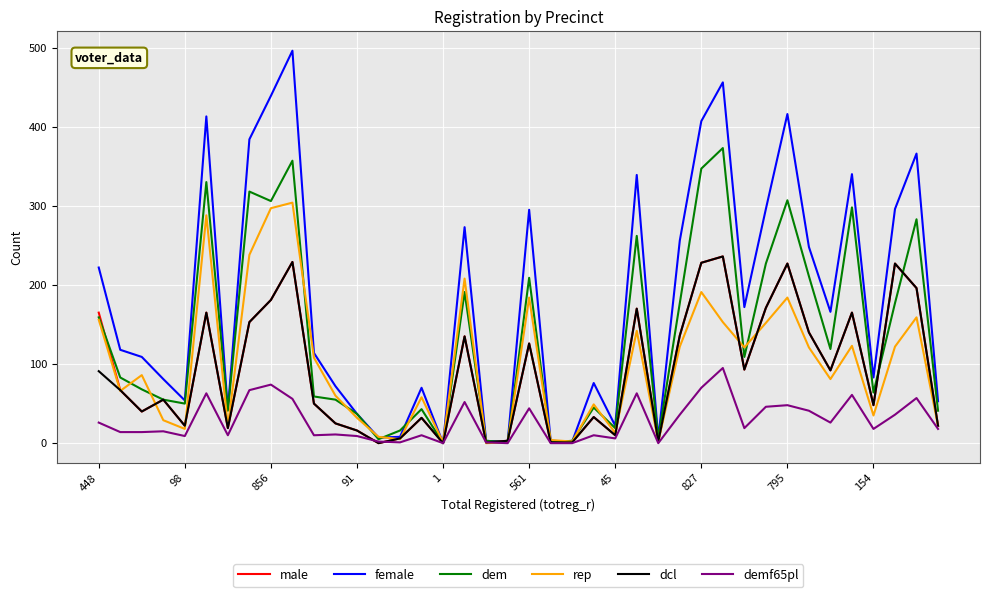

Which series has the largest total across all categories?

female